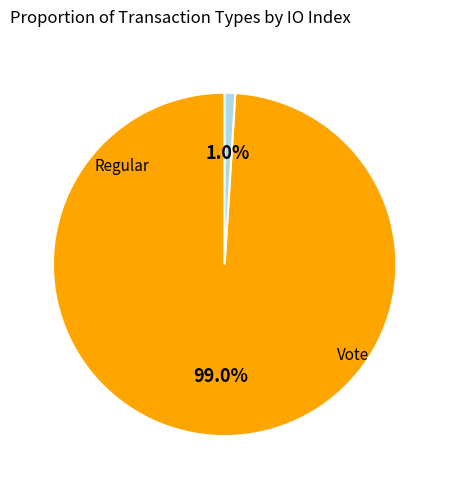

To the nearest percent, what is the combined percentage of Regular and Vote?

100%